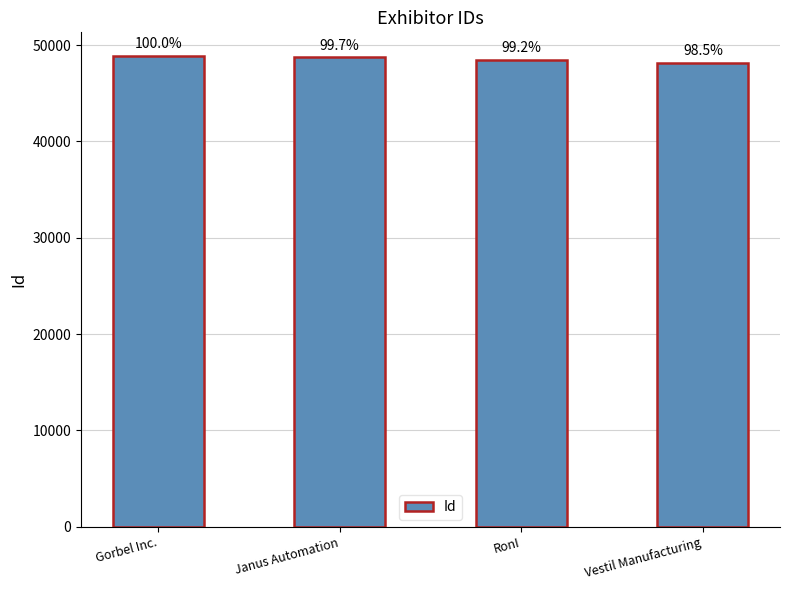

How many bars are there in total?

4